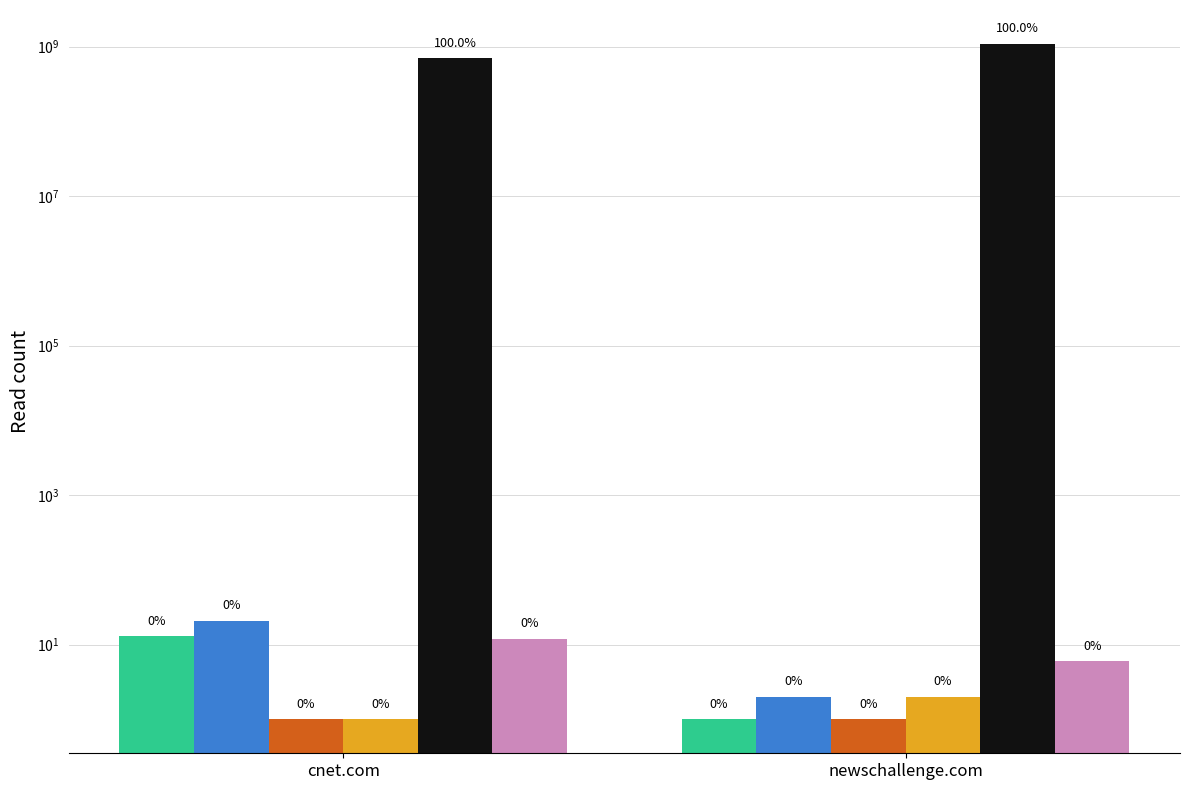

What is the label of the 1st bar from the right?

newschallenge.com